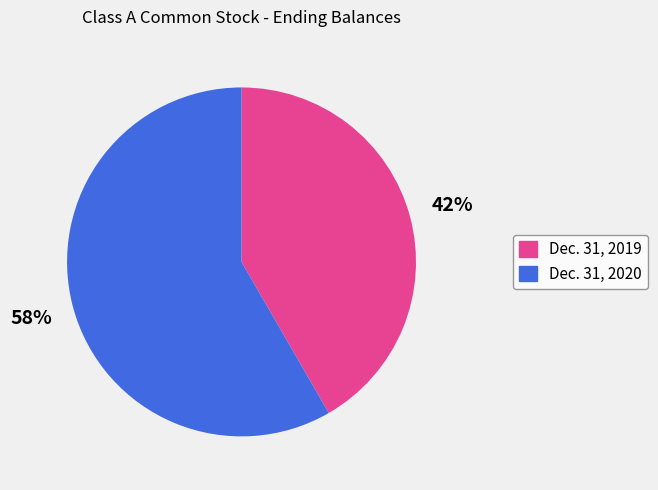

What percentage is the Dec. 31, 2020 slice, to the nearest percent?

58%